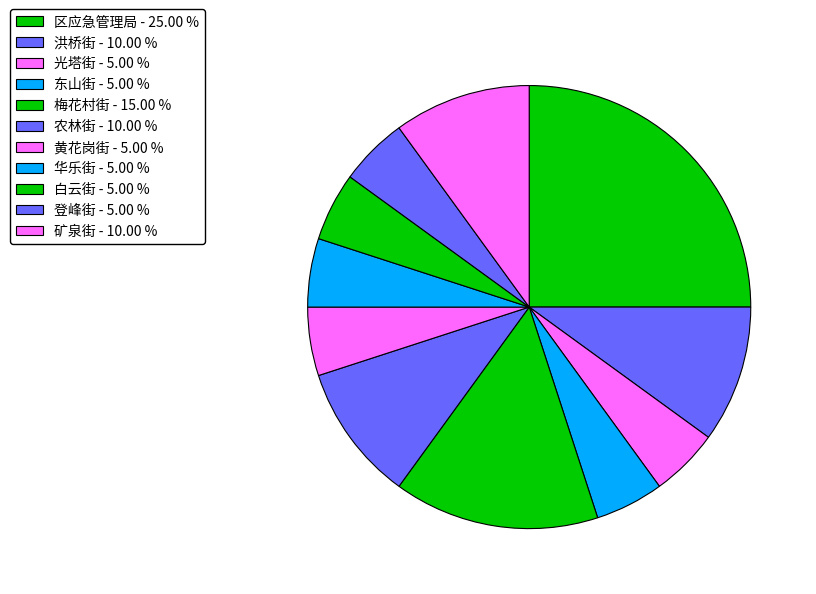

How many slices are in this pie chart?

11